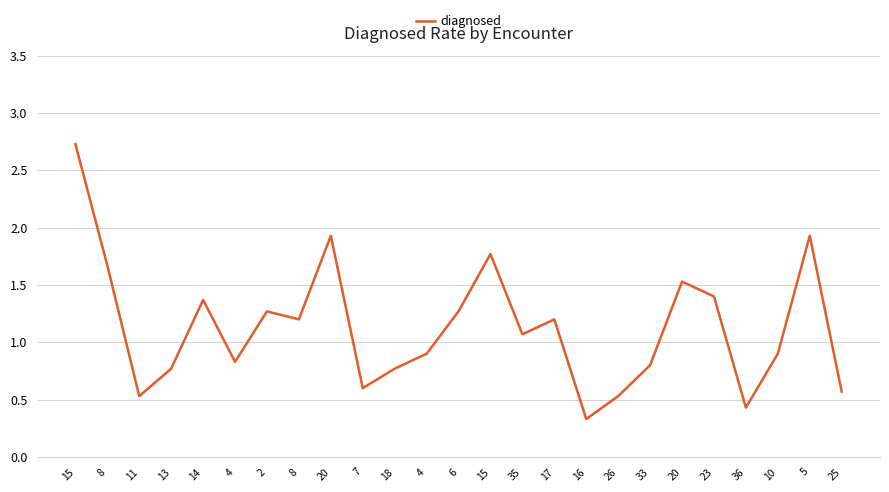

At which category does the data reach its first local peak?

14